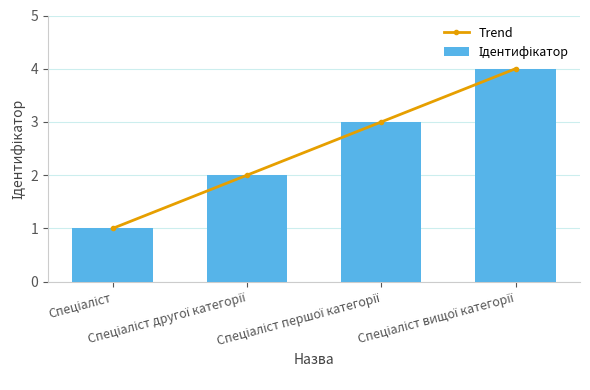

How many Trend values are between 2 and 4?

3